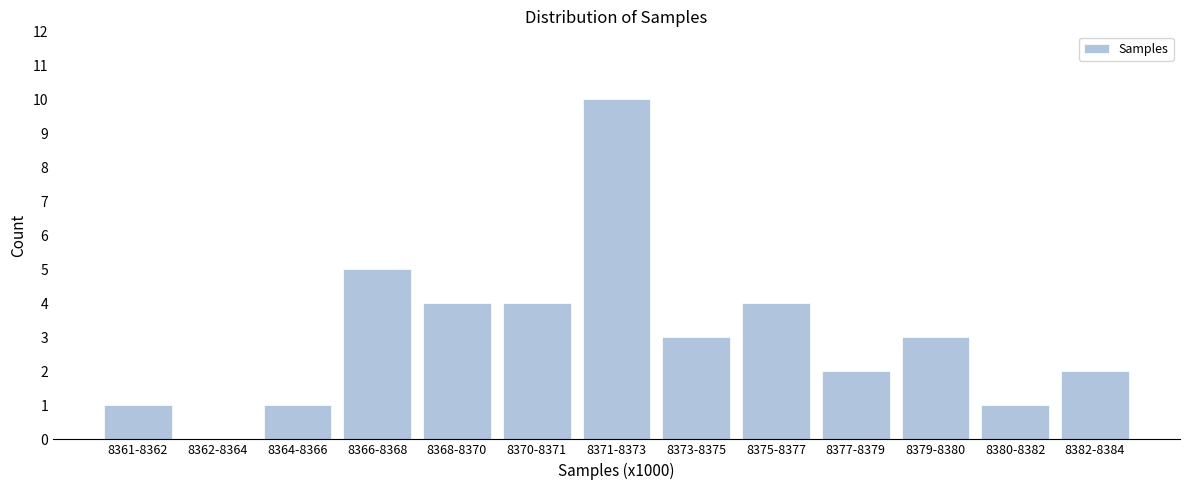

Reading left to right, extract all data points from this chart.

8361-8362=1	8362-8364=0	8364-8366=1	8366-8368=5	8368-8370=4	8370-8371=4	8371-8373=10	8373-8375=3	8375-8377=4	8377-8379=2	8379-8380=3	8380-8382=1	8382-8384=2